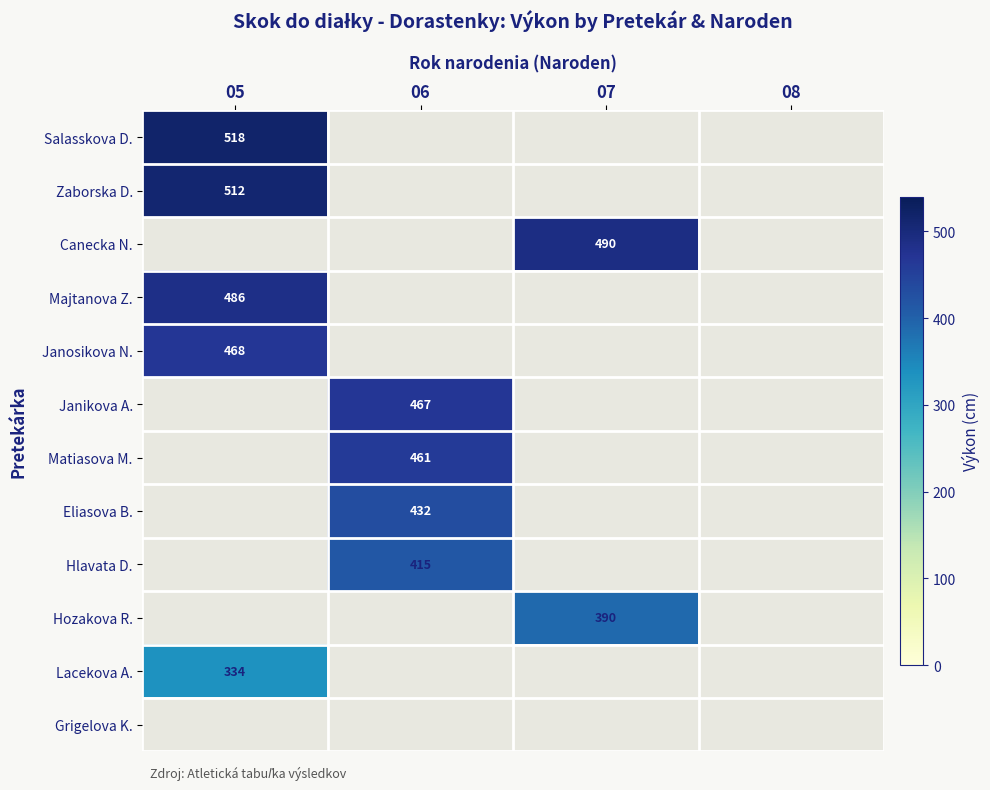

Which has a higher value, 06 or 05?

05